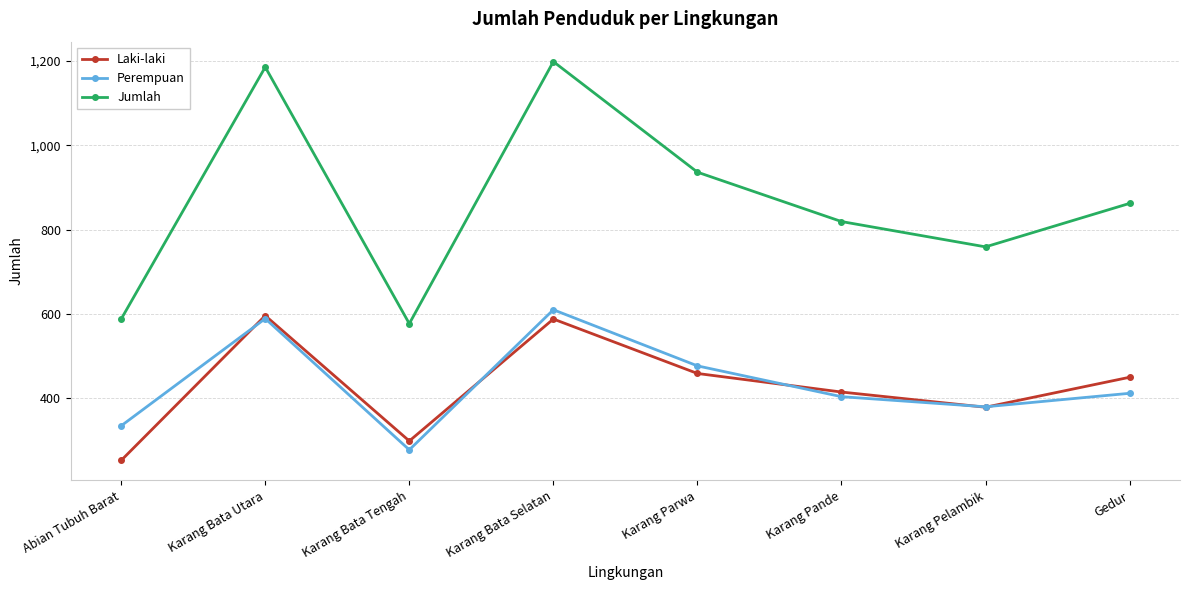

What is the value of the Laki-laki point at the 6th from the left?

415